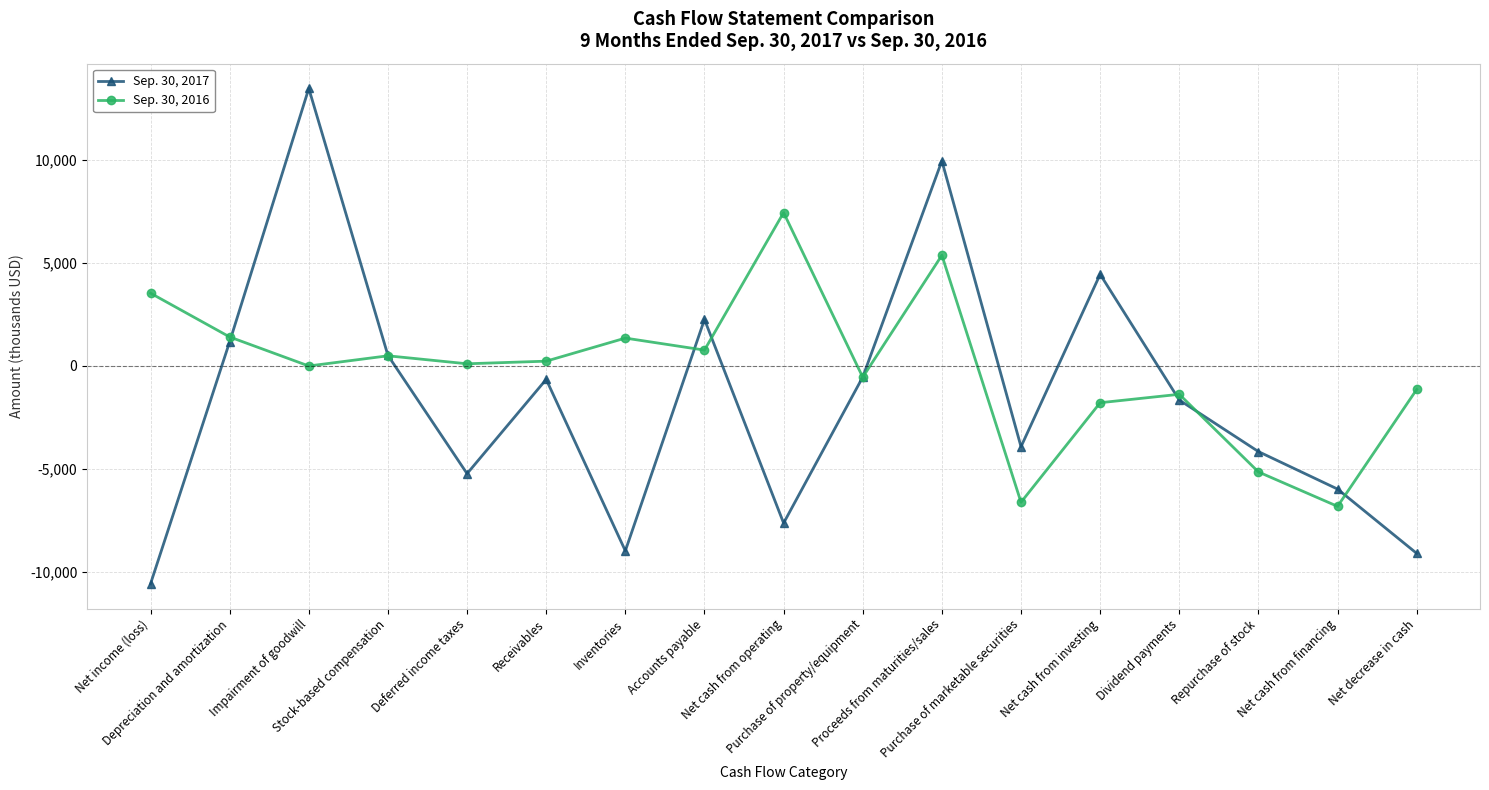

List the series in order of their overall mean, highest first.

Sep. 30, 2016, Sep. 30, 2017